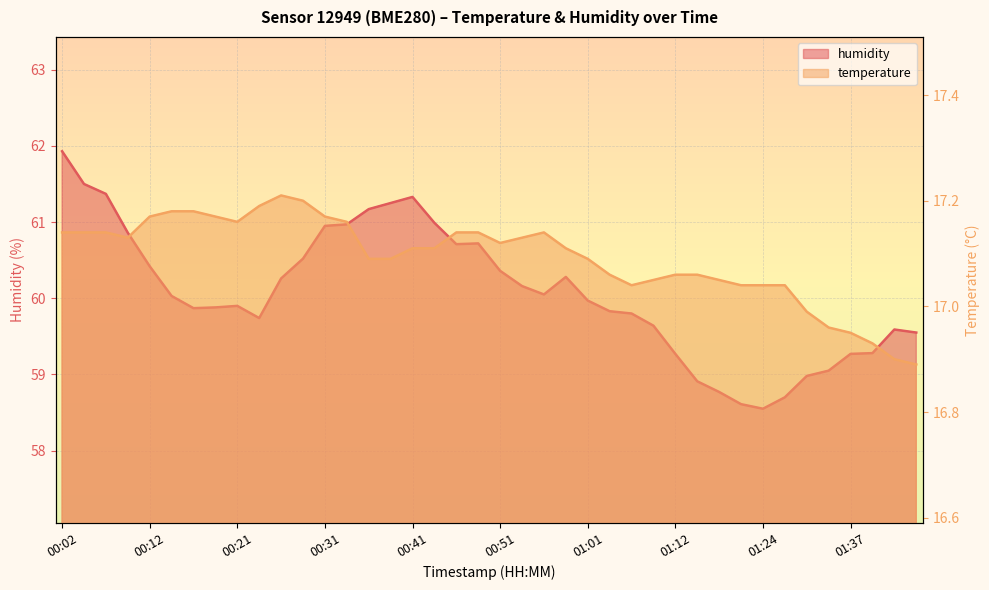

At which label is temperature closest to 17?

01:32